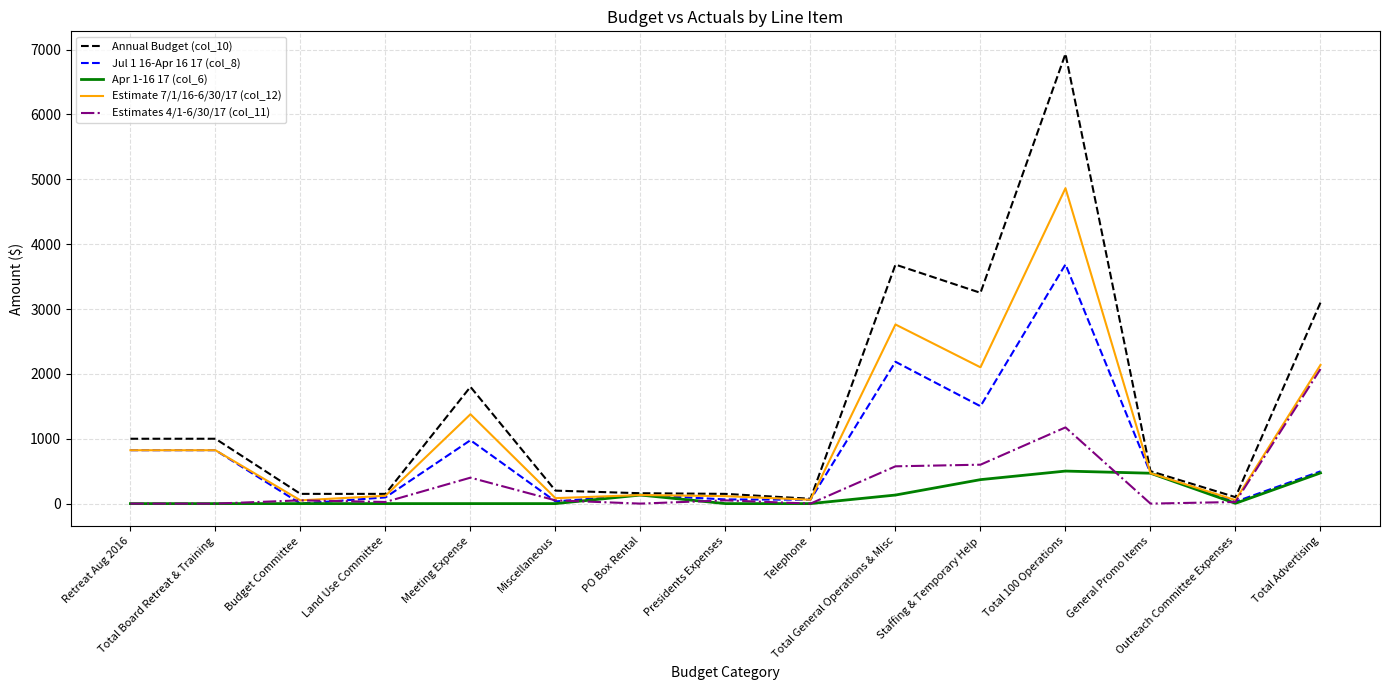

What is the difference between the maximum and minimum values in the Jul 1 16-Apr 16 17 (col_8) series?

3688.3